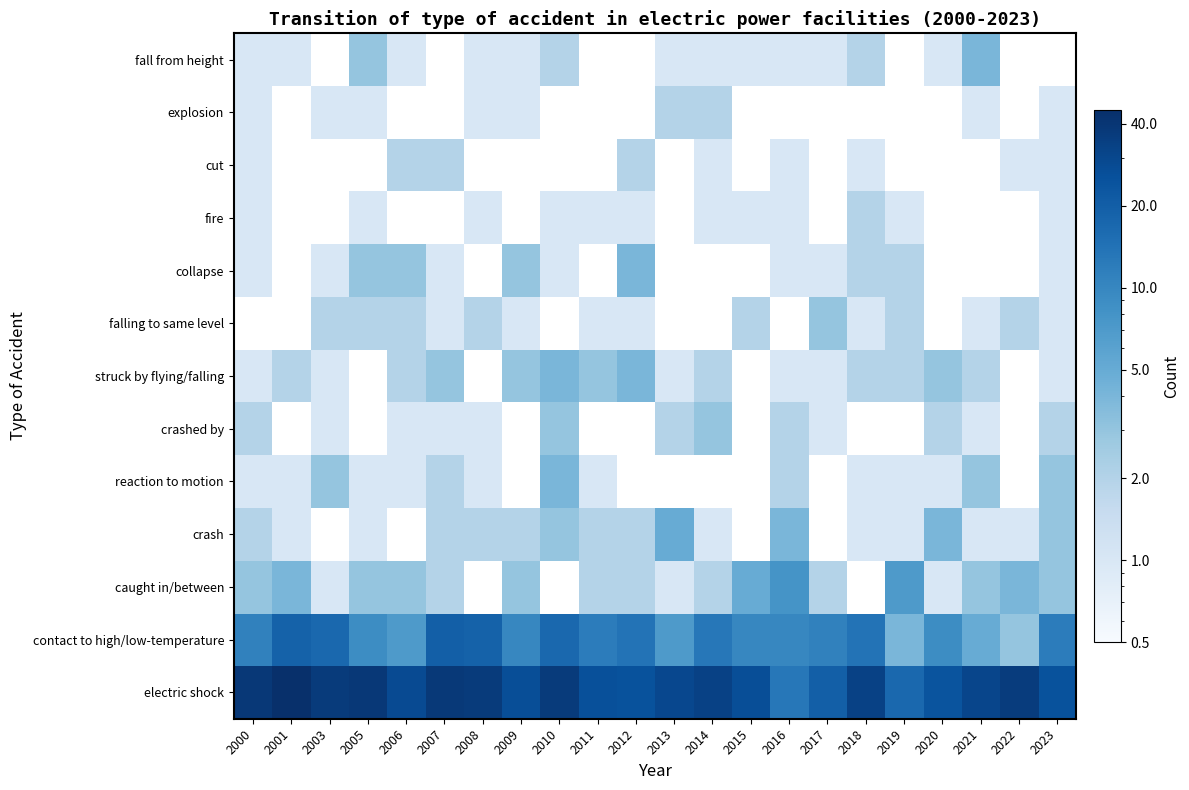

Which category has the lowest value across all series?

2008